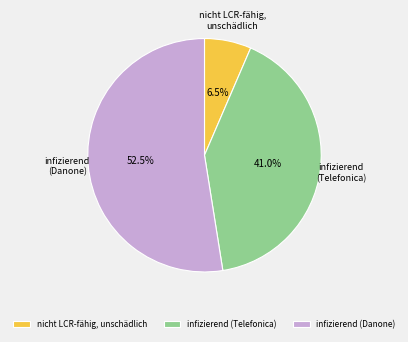

Which slice is the largest?

infizierend (Danone)